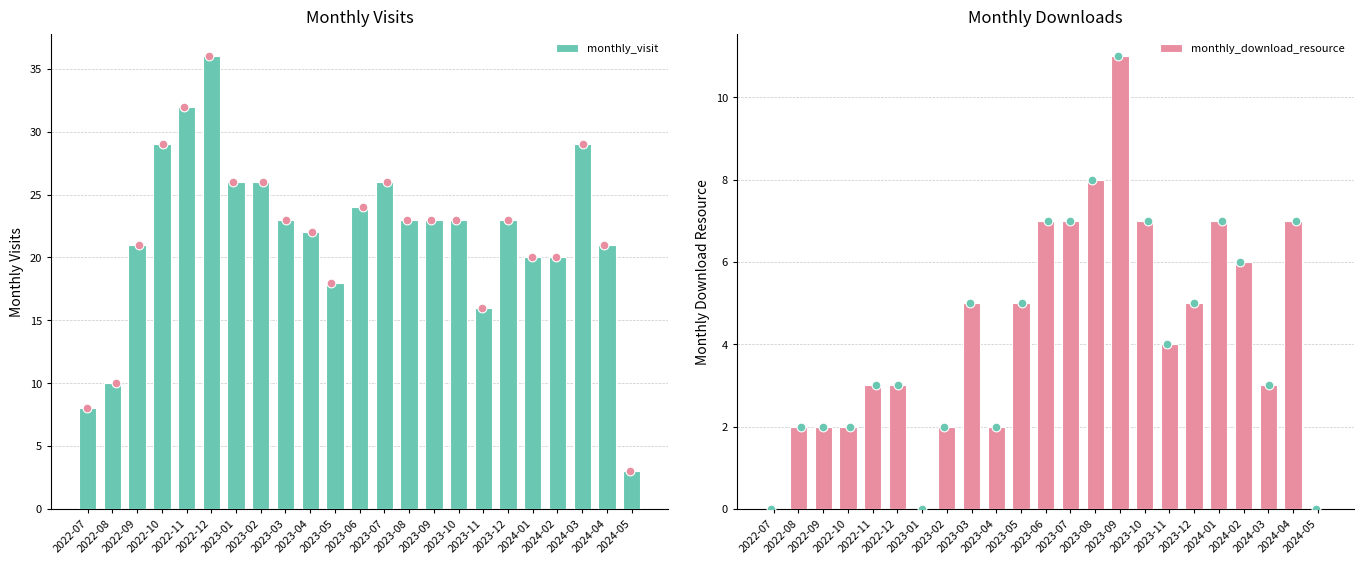

What is the total value across all series at 2024-03?

32